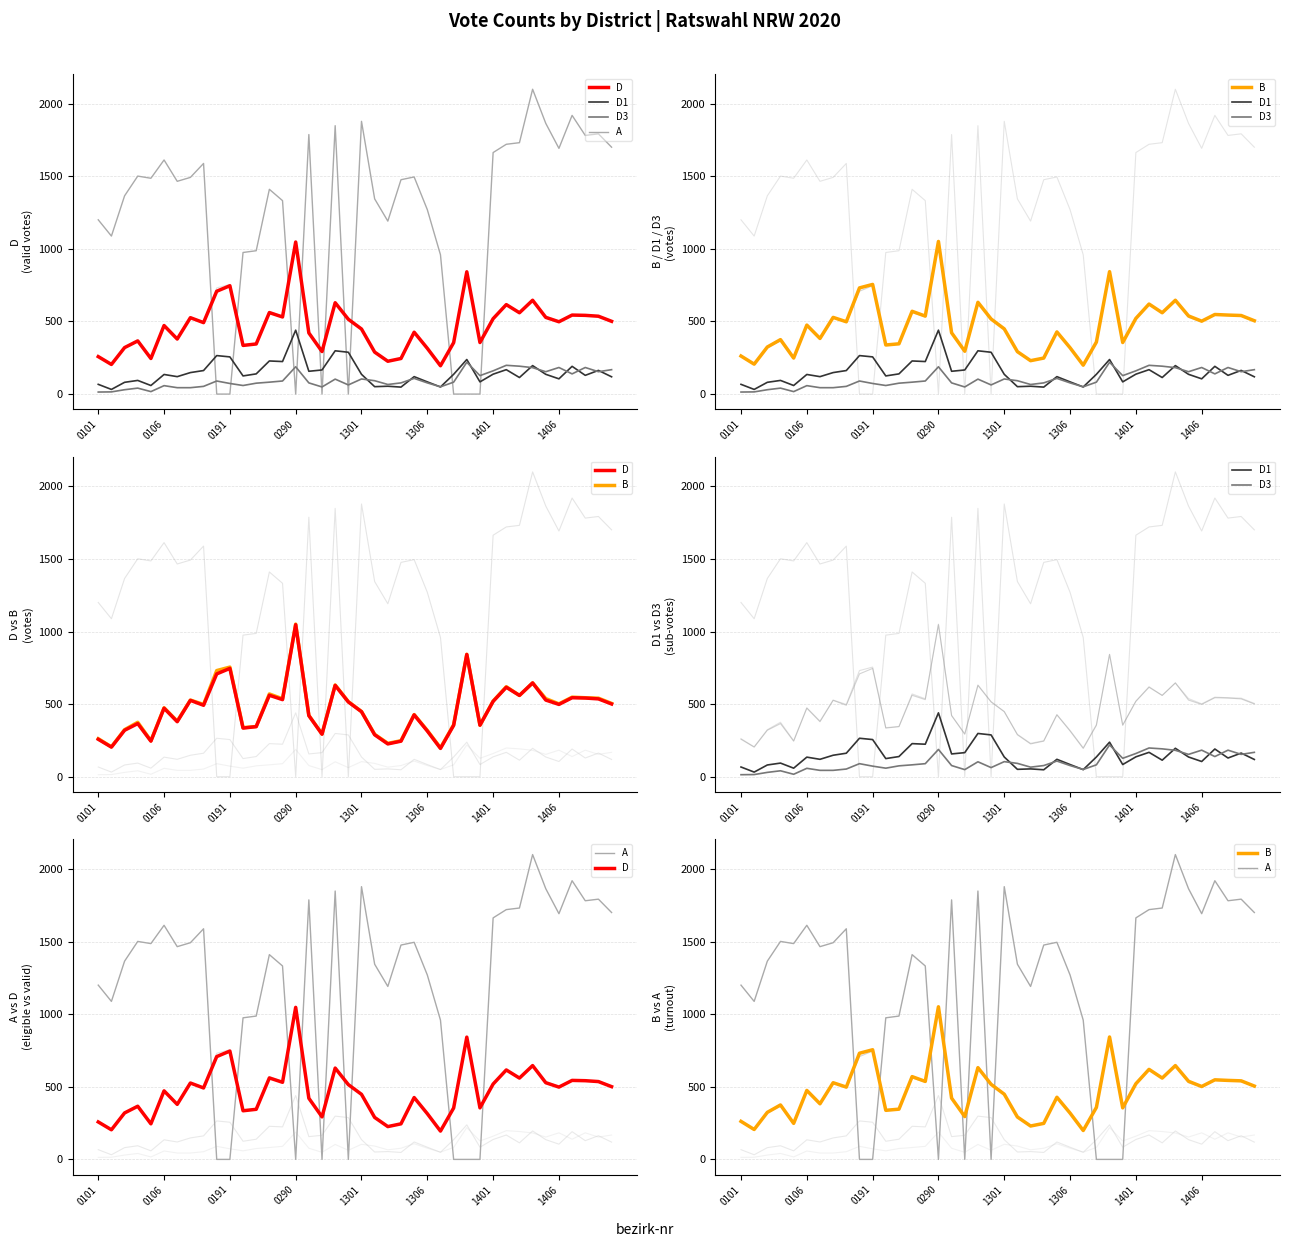

Reading right to left, extract all data points from this chart.

D: 501	536	542	544	498	528	646	560	616	519	355	842	354	195	315	426	245	226	289	448	515	629	293	421	1047	531	561	345	335	746	708	492	526	379	472	245	366	320	204	258
D1: 119	163	129	191	105	136	196	114	168	137	84	238	136	49	84	120	48	54	51	136	288	298	166	157	440	224	228	139	125	256	265	162	148	120	135	59	94	81	32	67
D3: 168	154	183	139	183	154	182	192	198	160	127	219	82	50	77	108	77	66	92	104	63	103	49	77	188	90	82	75	59	73	90	53	44	44	58	17	41	30	15	14
A: 1700	1792	1781	1919	1692	1864	2099	1731	1720	1663	0	0	0	959	1270	1495	1476	1191	1344	1878	0	1848	0	1787	0	1332	1410	987	975	0	0	1588	1492	1465	1612	1486	1501	1365	1088	1200
B: 505	541	544	548	502	538	646	560	620	521	355	843	358	199	319	428	248	230	292	449	517	632	295	422	1051	537	570	346	338	755	731	498	528	383	475	248	375	324	206	262